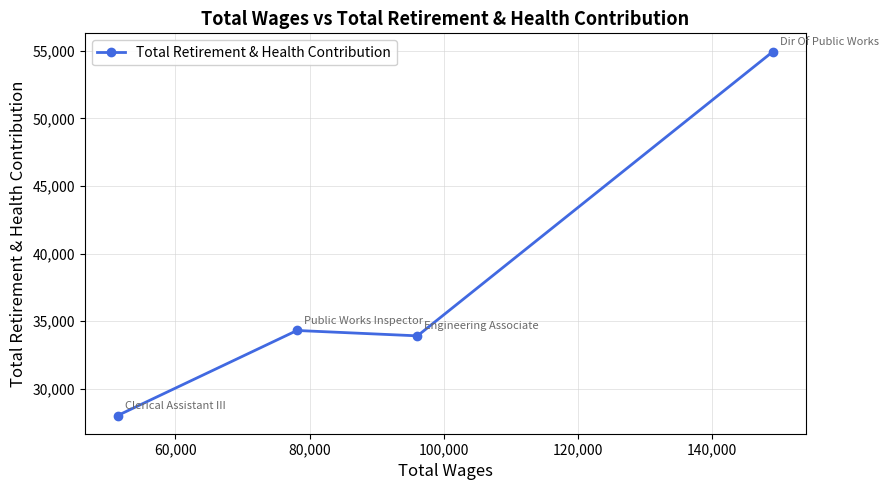

Reading left to right, extract all data points from this chart.

28020	34309	33912	54938